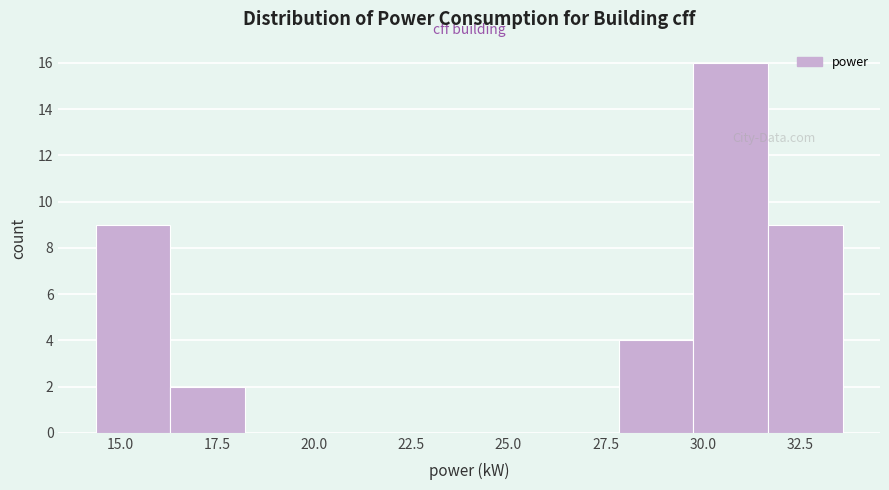

Read against the x-axis, roughly where is the centre of the tallest bar?

30.5